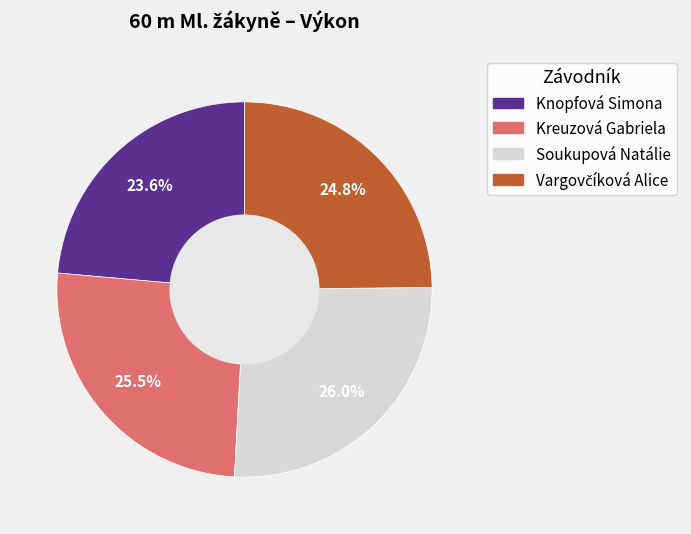

Count the number of slices in the pie.

4